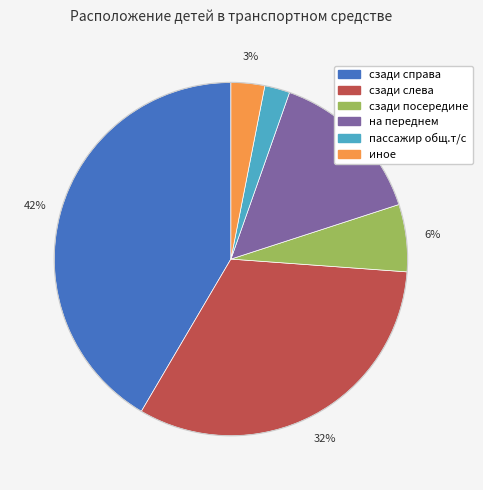

To the nearest percent, what is the average slice percentage?

17%